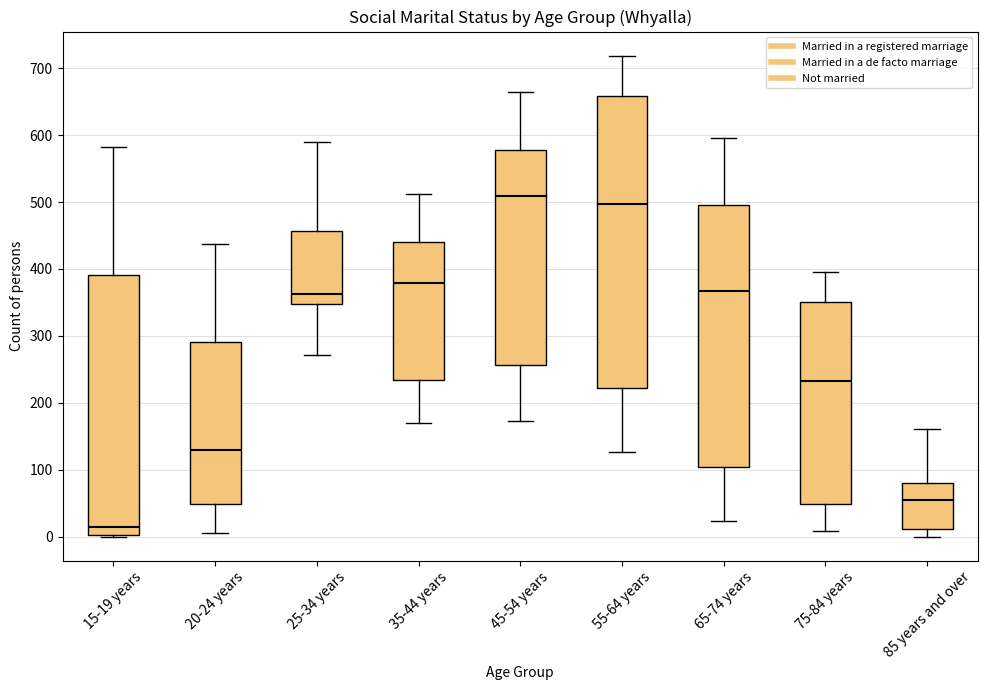

Where does the median line of the box for 15-19 years sit on the y-axis? The values are not printed on the chart, so give them approximately, as read against the axis.

10